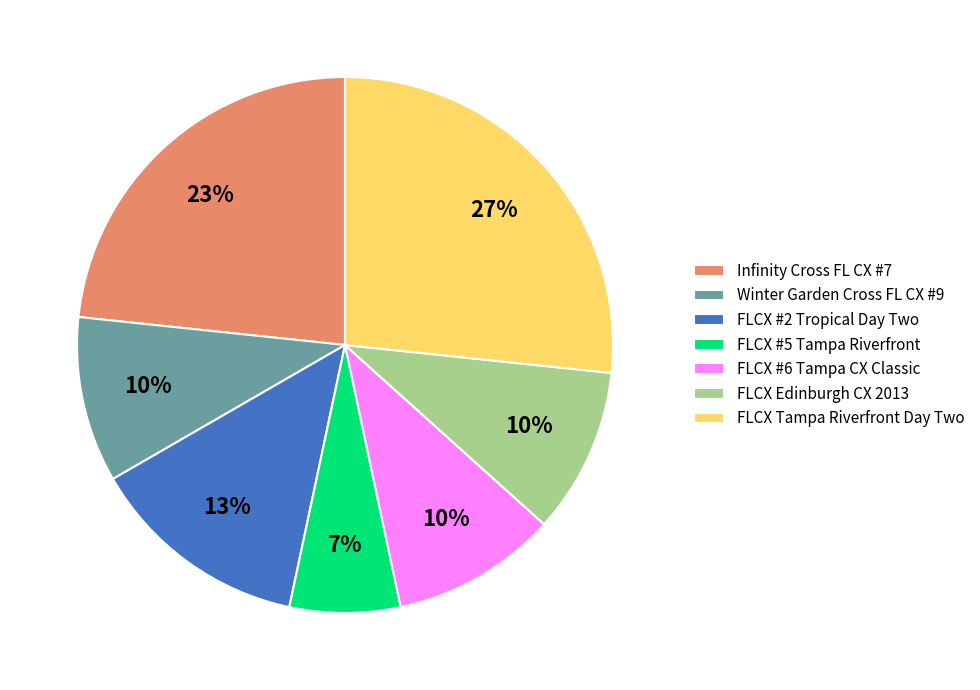

True or false: FLCX Edinburgh CX 2013 accounts for 1% of the total.

False